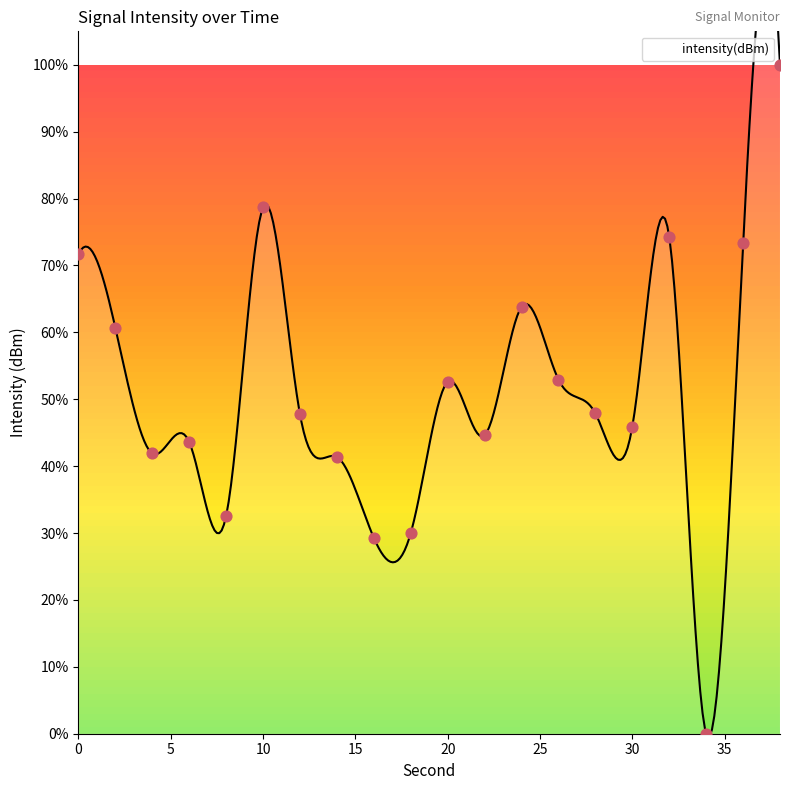

Approximately how many times larger is the value at 6 compared to 2?

0.7